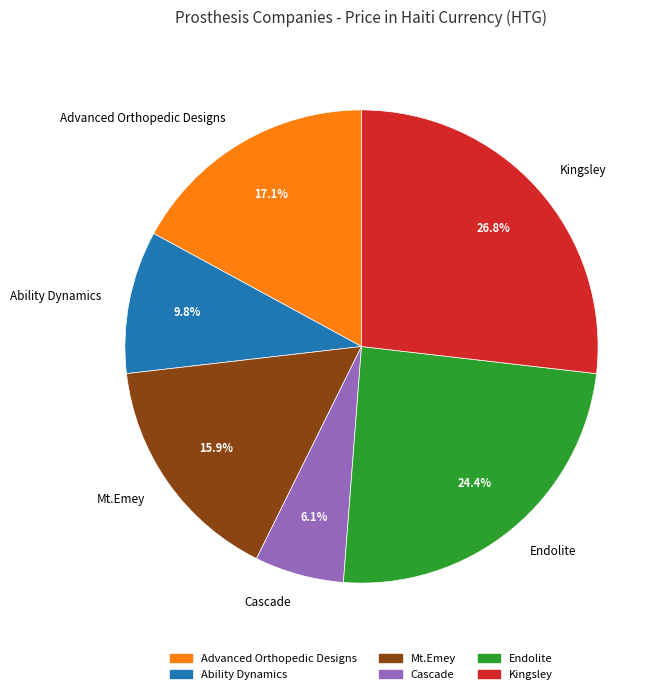

To the nearest percent, what portion does Mt.Emey represent?

16%